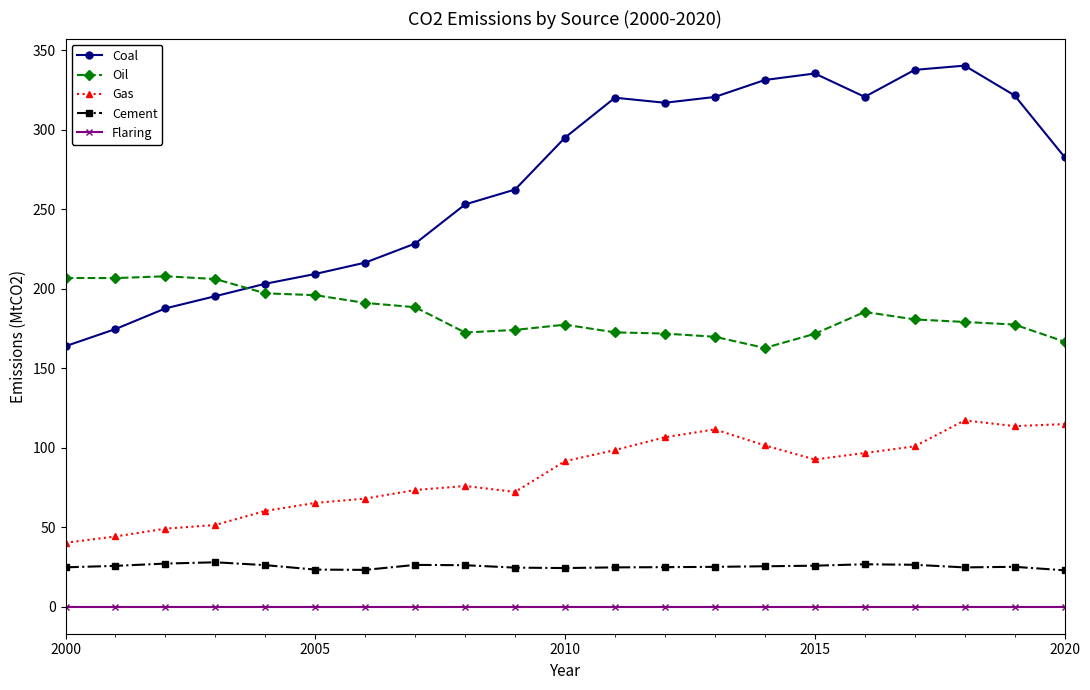

True or false: Oil and Flaring cross at least once.

False